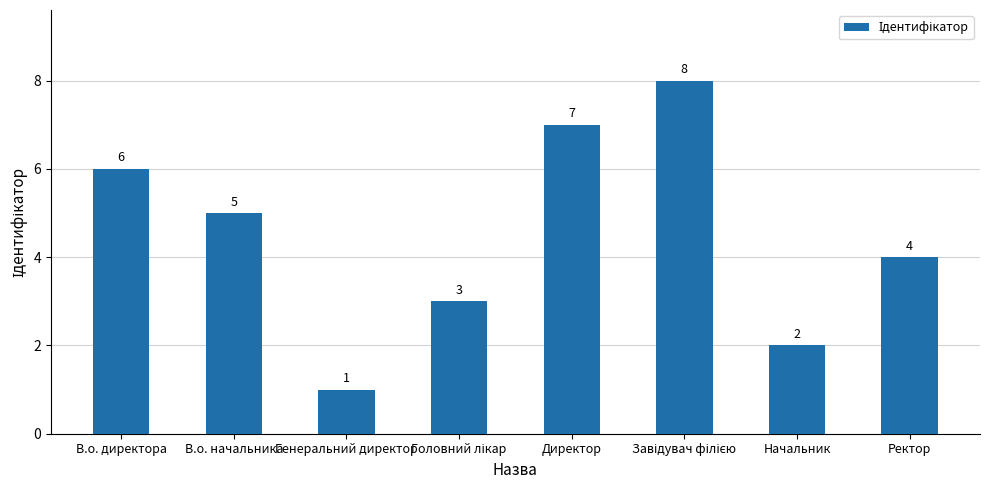

Reading left to right, what are all the values shown in this chart?

6	5	1	3	7	8	2	4